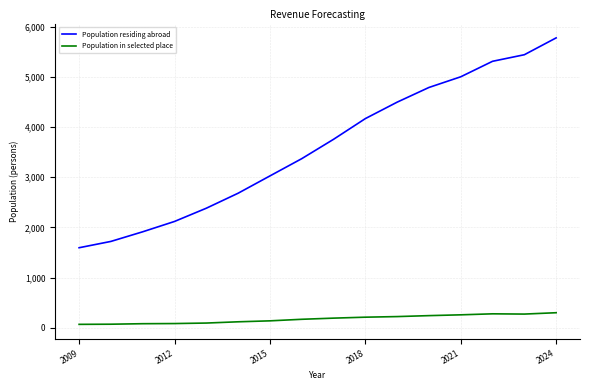

What is the greatest value displayed?

5780